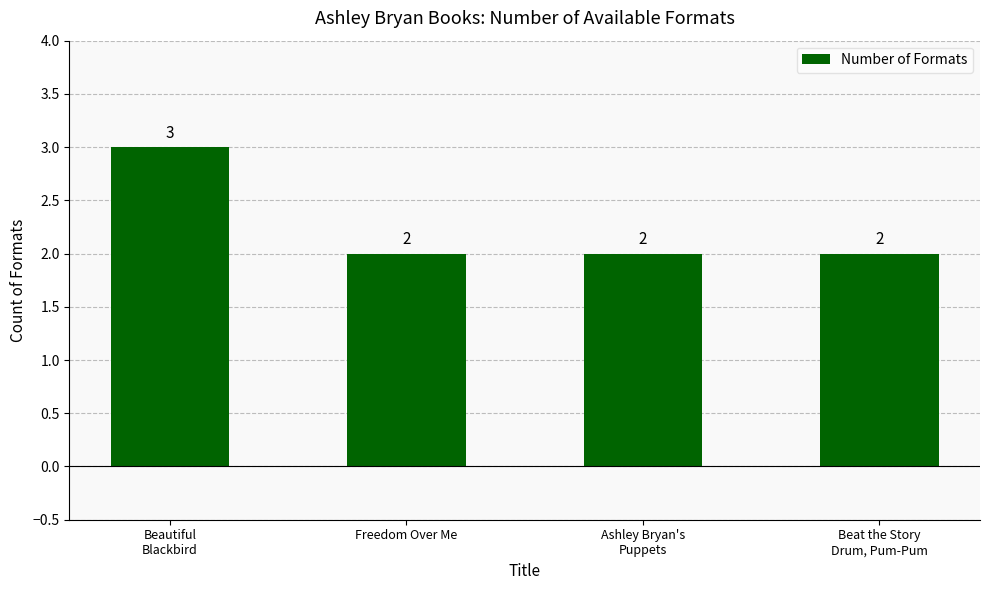

What is the minimum value shown in the chart?

2